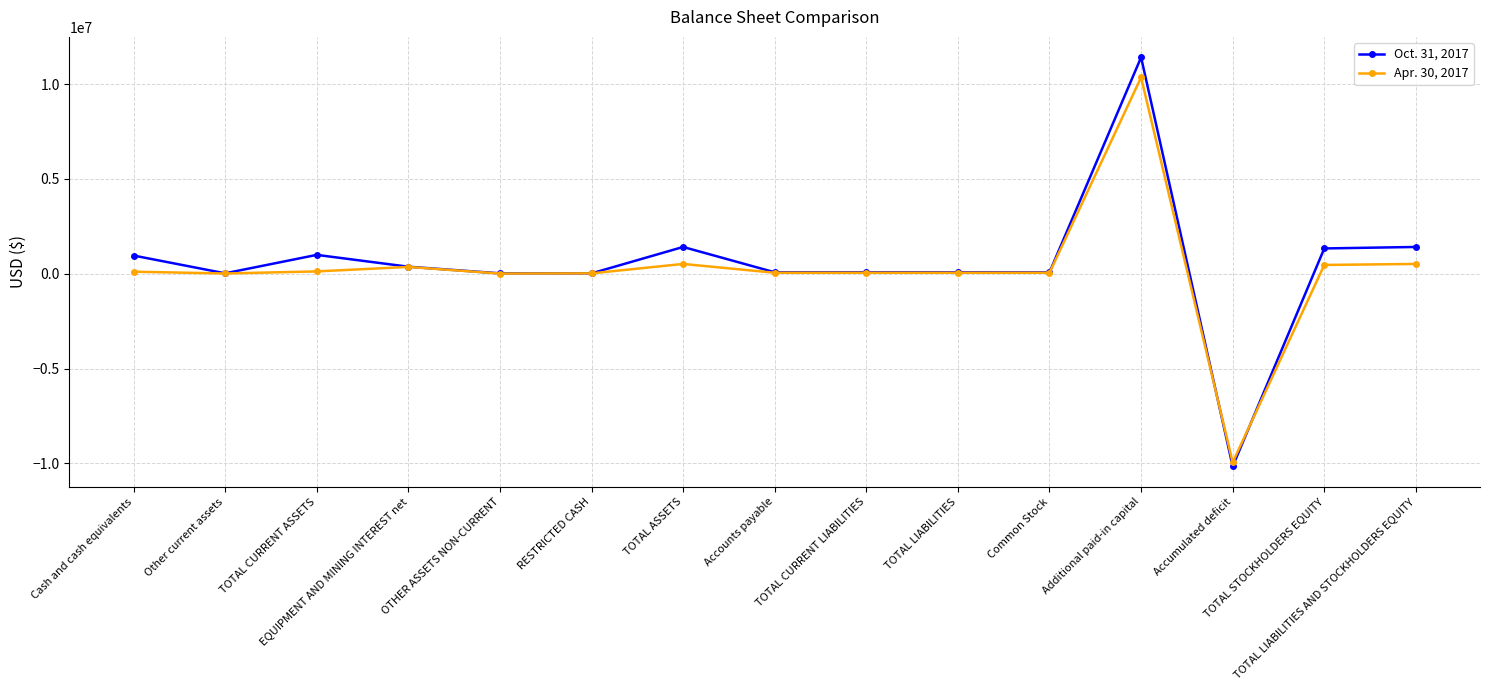

What is the sum of all Apr. 30, 2017 values?

2769879